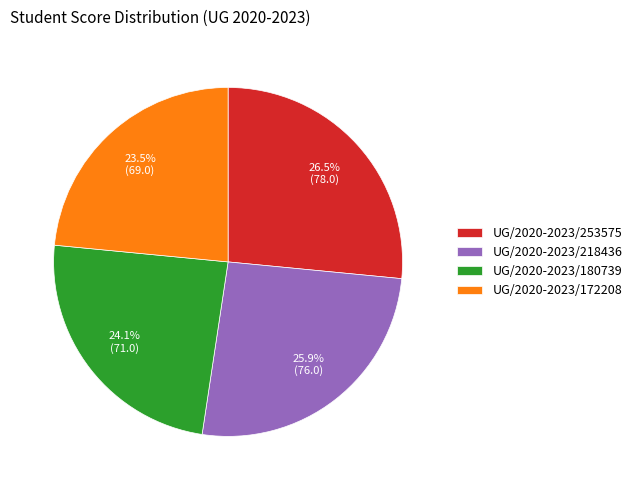

To the nearest percent, what is the difference between the UG/2020-2023/253575 and UG/2020-2023/172208 slice percentages?

3%